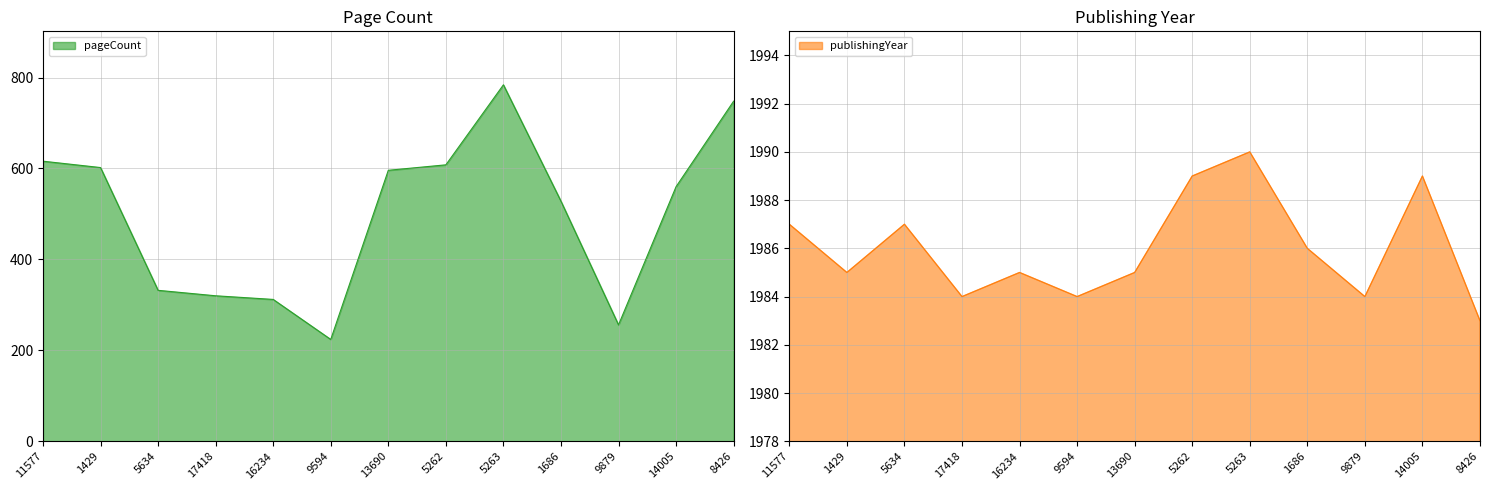

What are all the series names shown in the legend?

pageCount, publishingYear